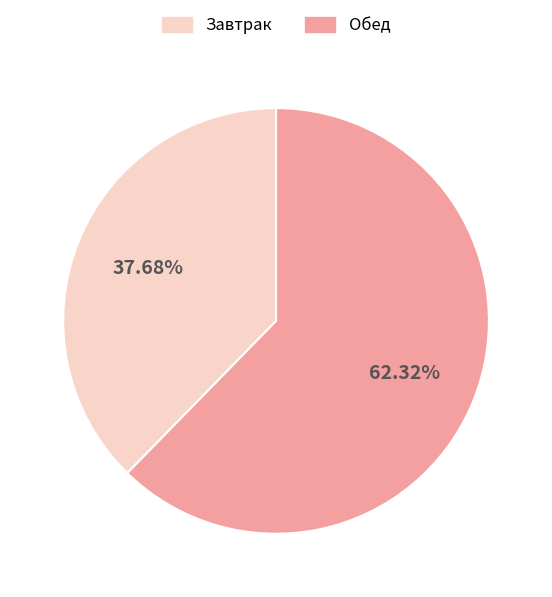

How many segments does this pie chart have?

2